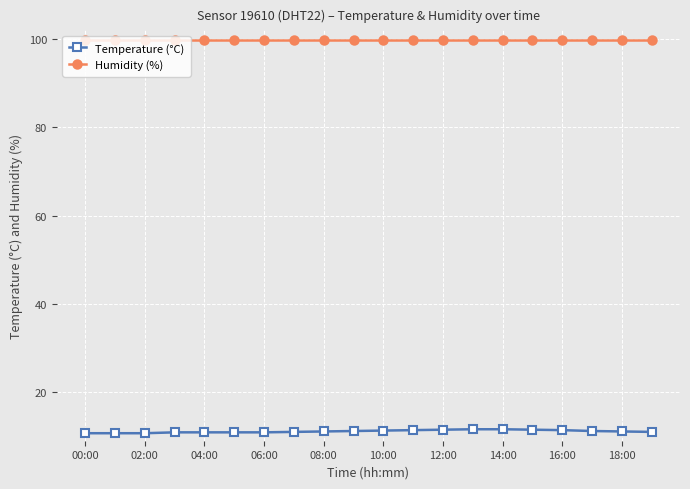

Count the number of data series in this chart.

2